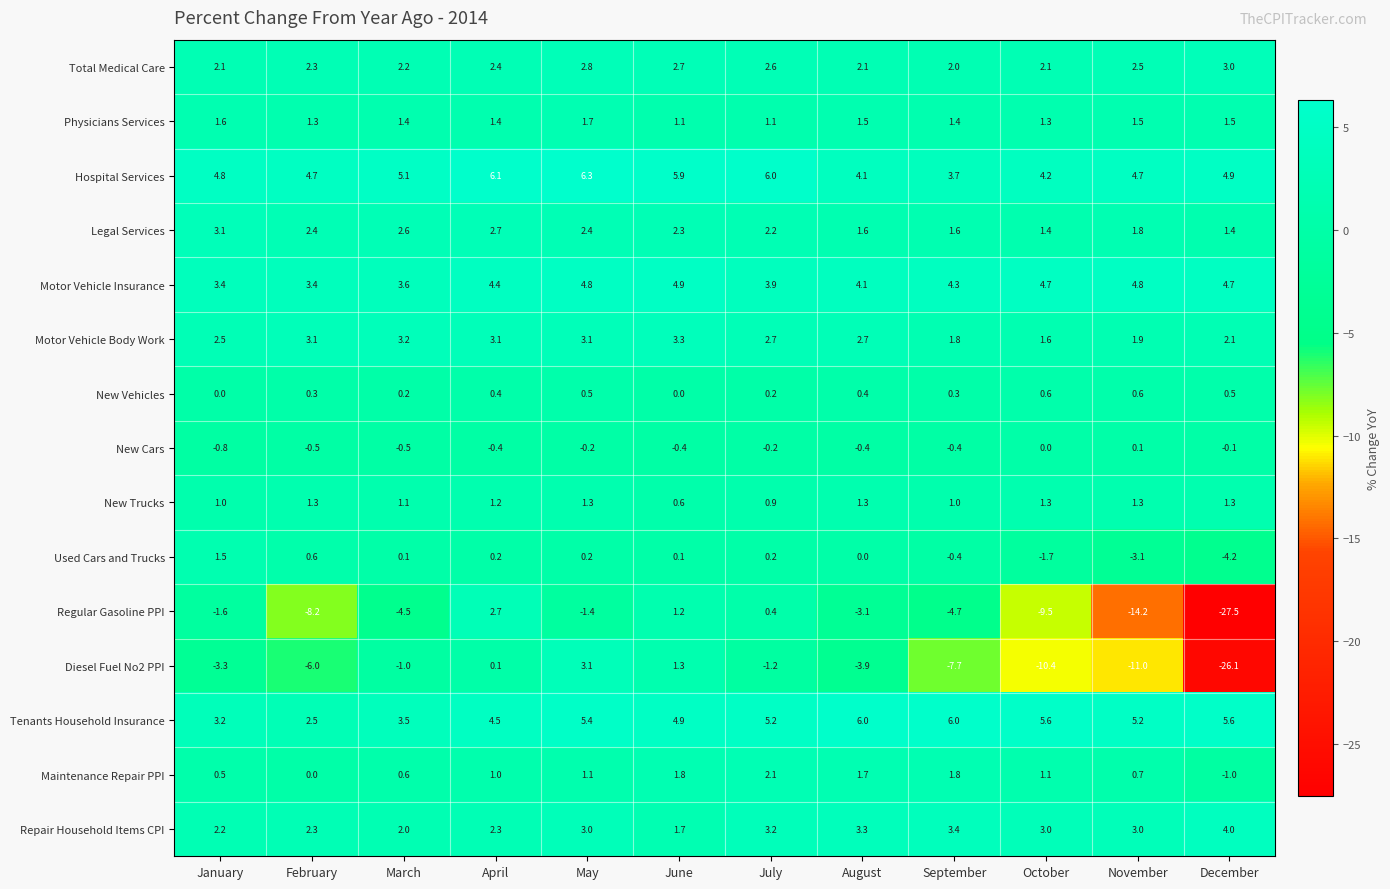

What is the maximum value shown in the chart?

6.3